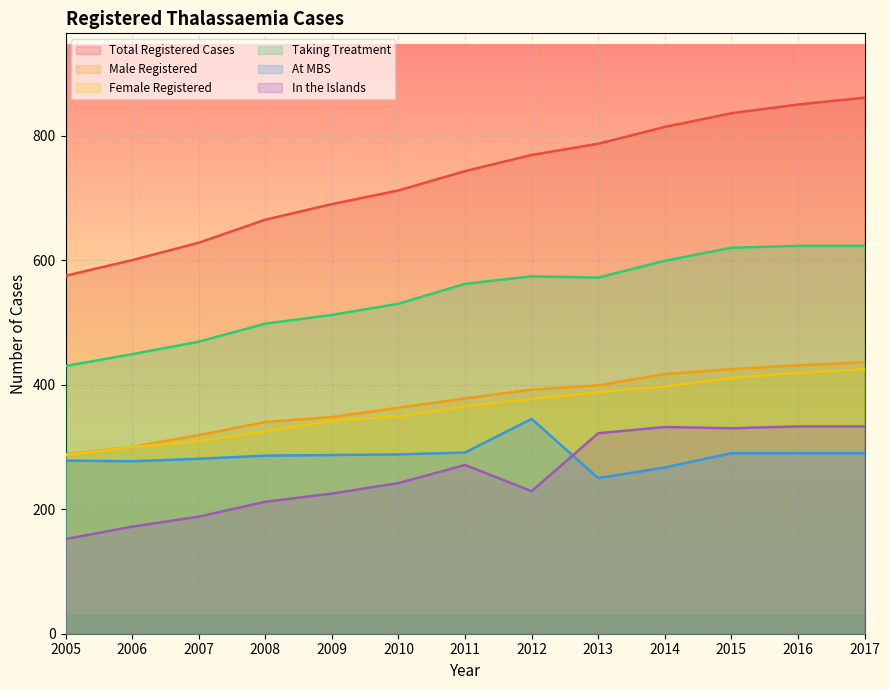

True or false: Taking Treatment has a value of 751 at 2005.

False